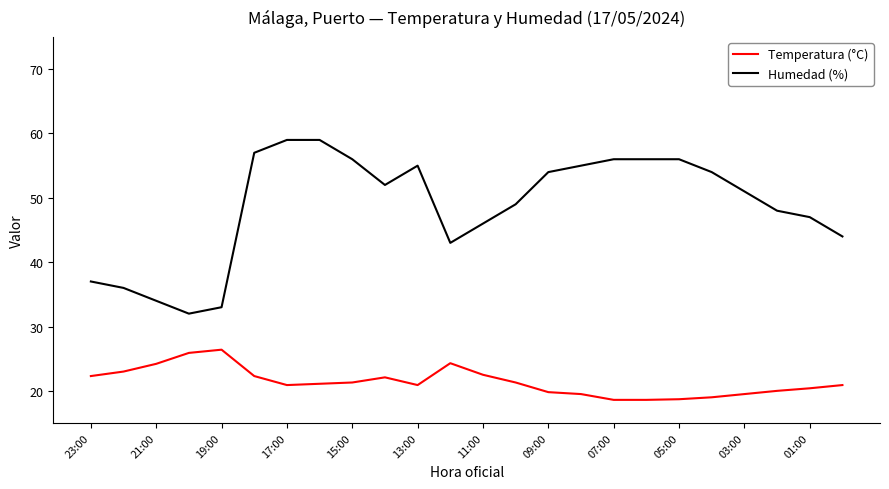

True or false: Humedad (%) has more than 0 points higher than both neighbors.

True